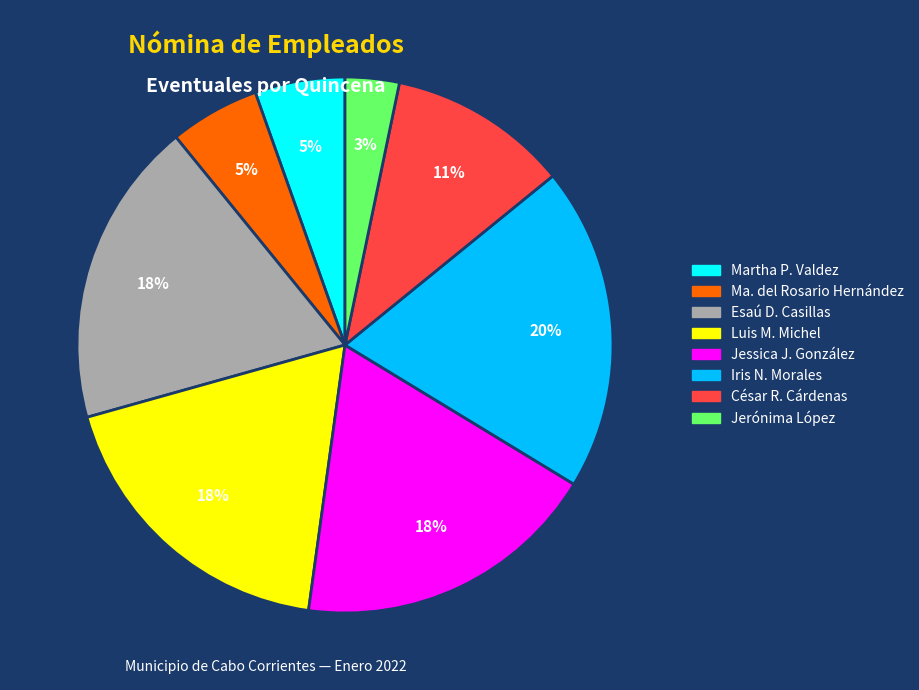

Is there any slice that represents more than half of the pie?

No